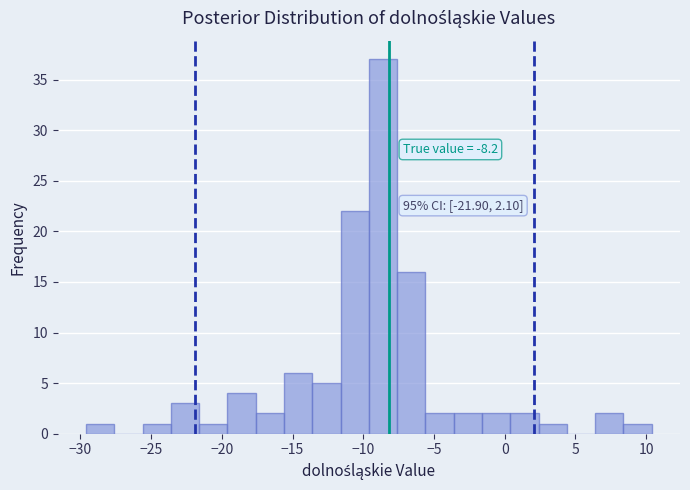

Which range on the x-axis has the tallest bar?

-9.6 to -7.6